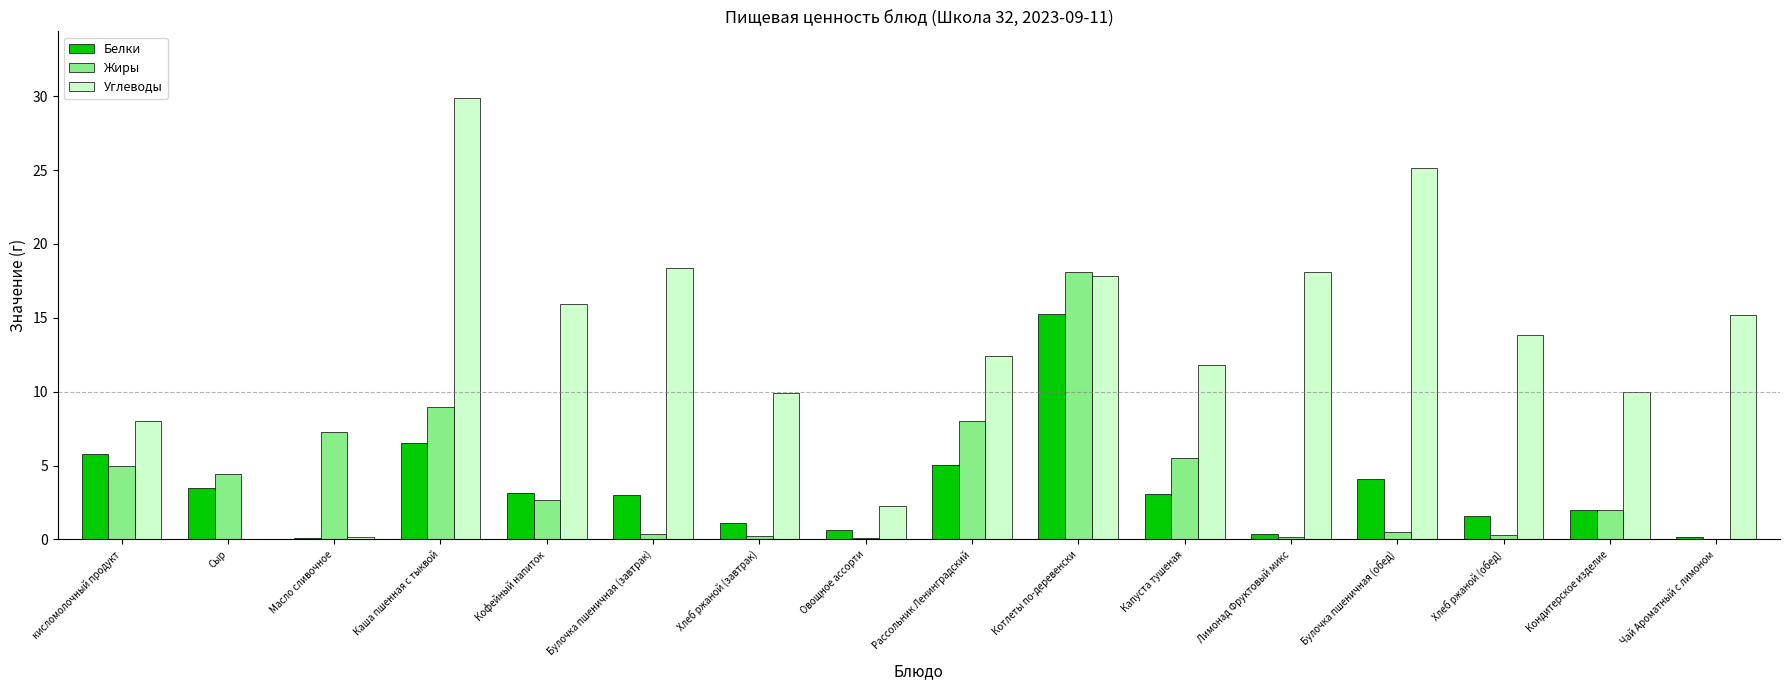

True or false: Жиры has a value of 7.2 at Масло сливочное.

True